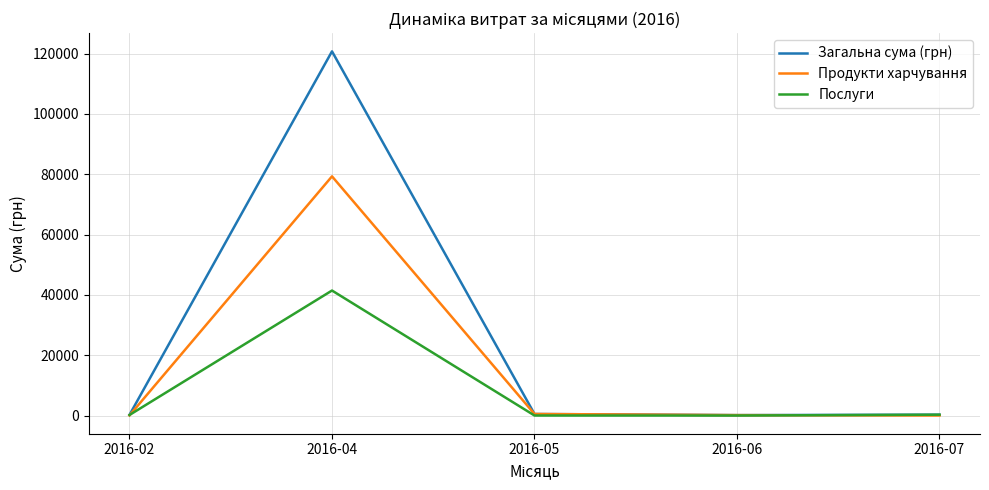

At which label does Послуги reach its peak?

2016-04